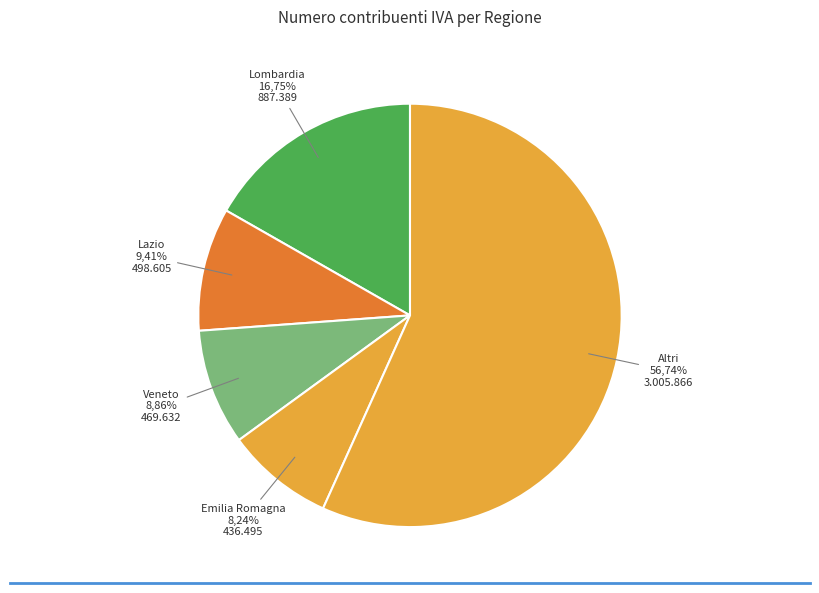

Does Lombardia account for over 50% of the chart?

No